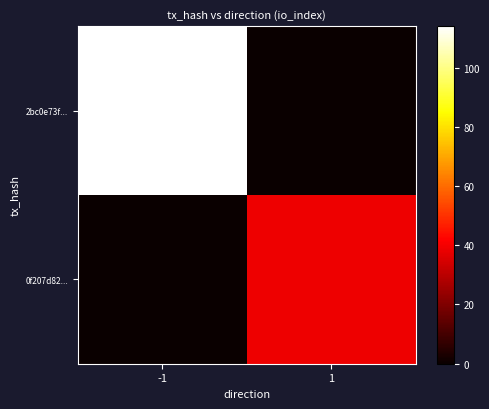

List the series in order of their overall mean, highest first.

2bc0e73f..., 0f207d82...